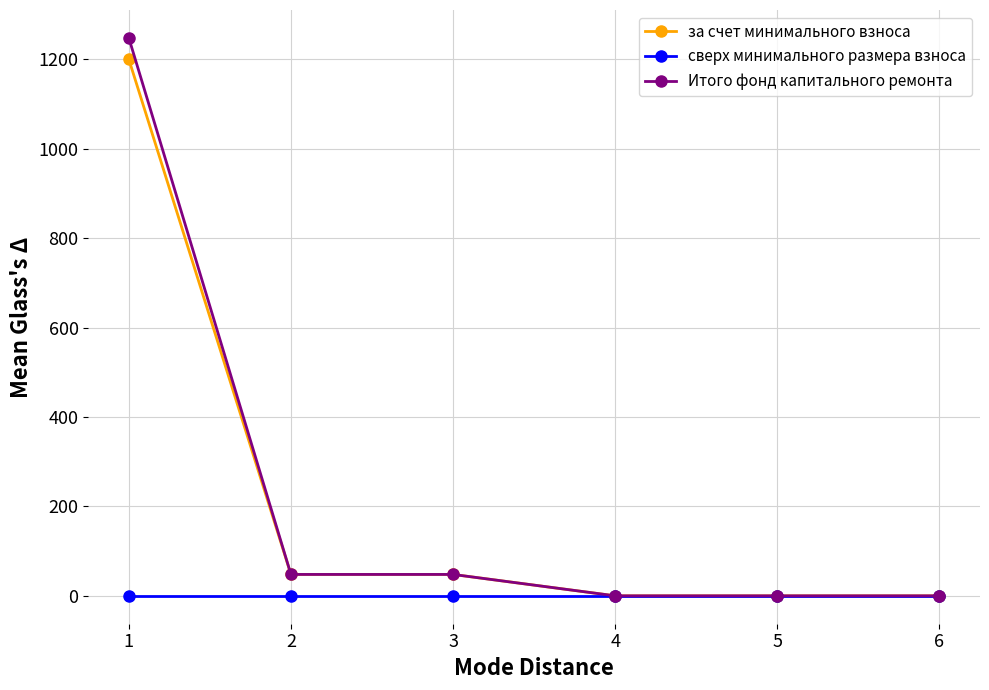

What are all the series names shown in the legend?

за счет минимального взноса, сверх минимального размера взноса, Итого фонд капитального ремонта